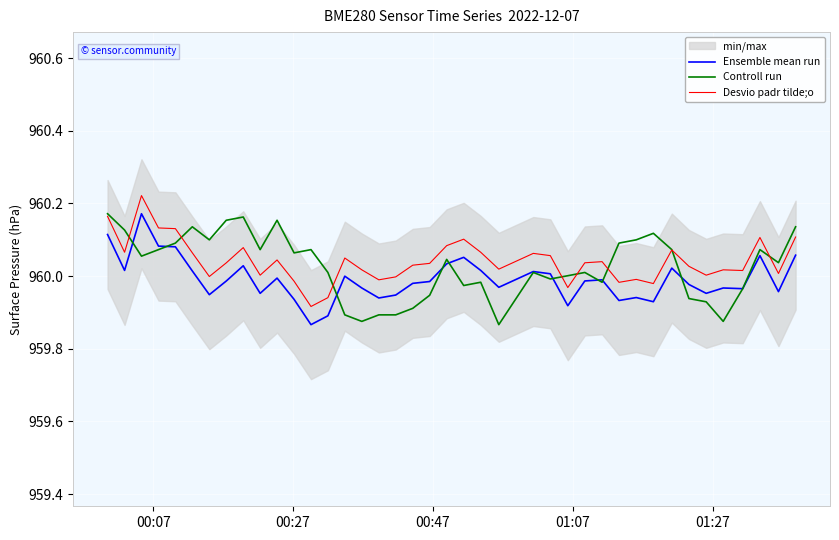

True or false: Desvio padr tilde;o and Ensemble mean run intersect in this chart.

False